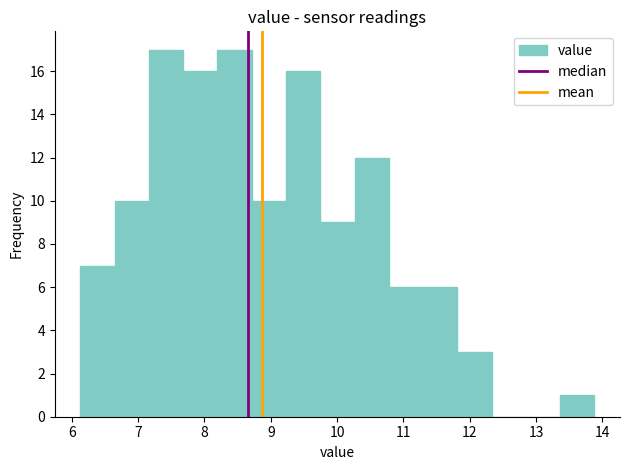

How tall is the bar that spans 7.7 to 8.2 on the x-axis? Neither the bar edges nor the heights are printed on the chart, so give them approximately, as read against the axes.

16